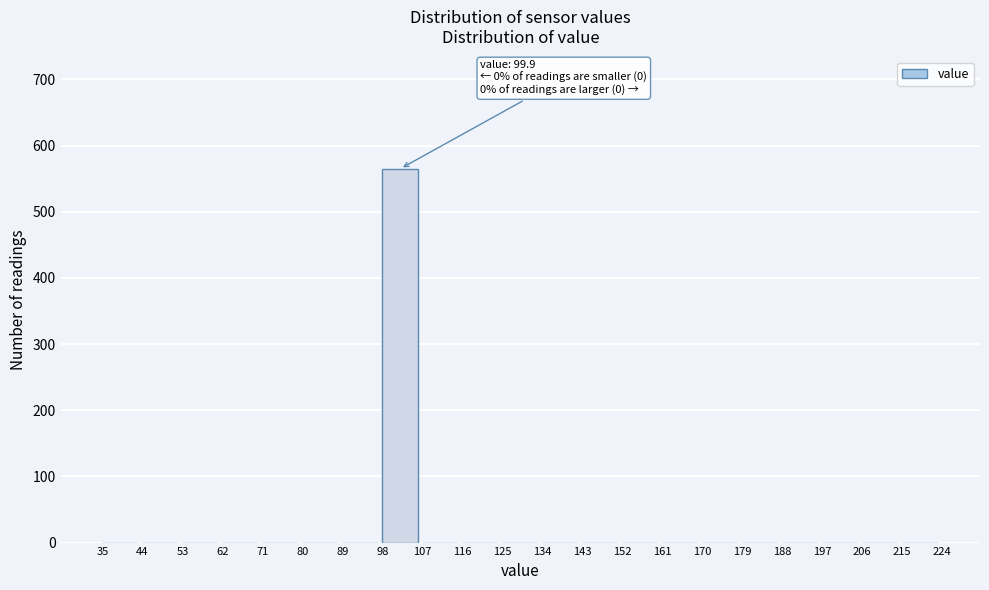

Which range on the x-axis has the tallest bar?

98 to 107